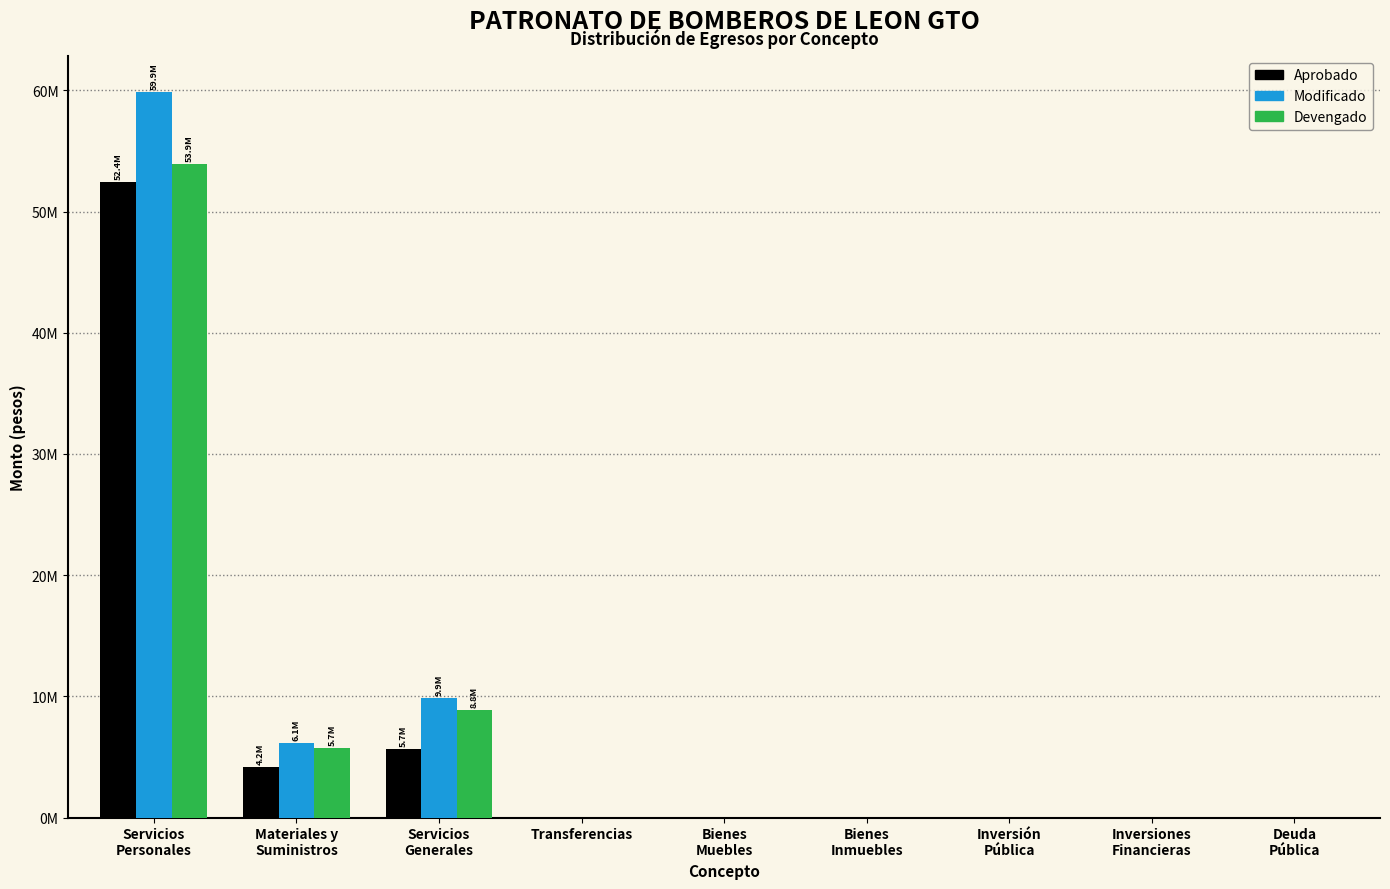

What are all the series names shown in the legend?

Aprobado, Modificado, Devengado